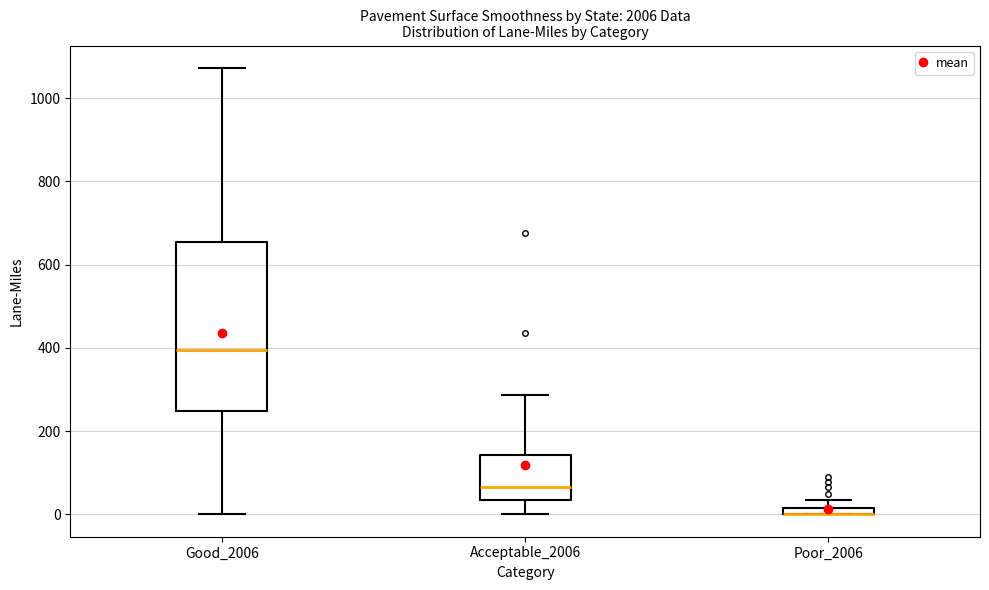

Comparing the boxes themselves (not the whiskers), which one is the tallest?

Good_2006